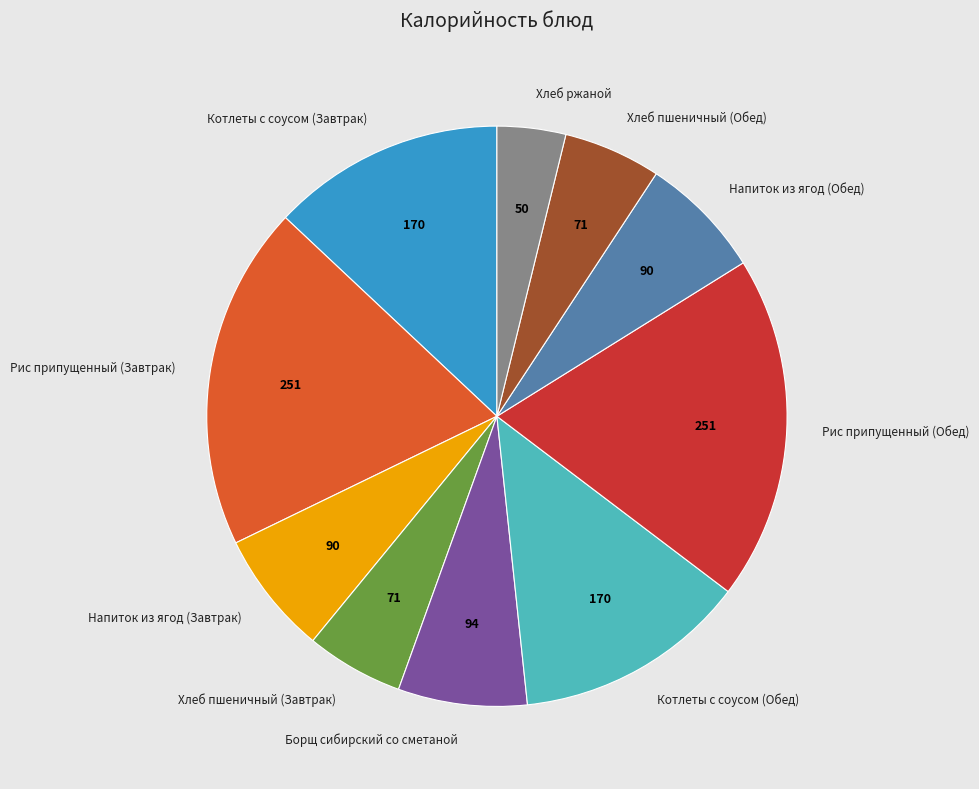

Combined, do Котлеты с соусом (Завтрак) and Котлеты с соусом (Обед) account for over 50%?

No